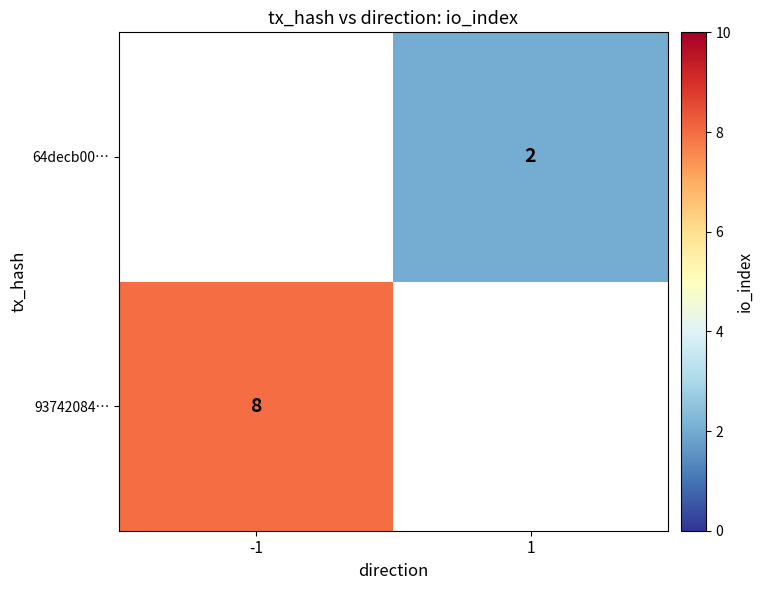

What is the greatest value displayed?

8